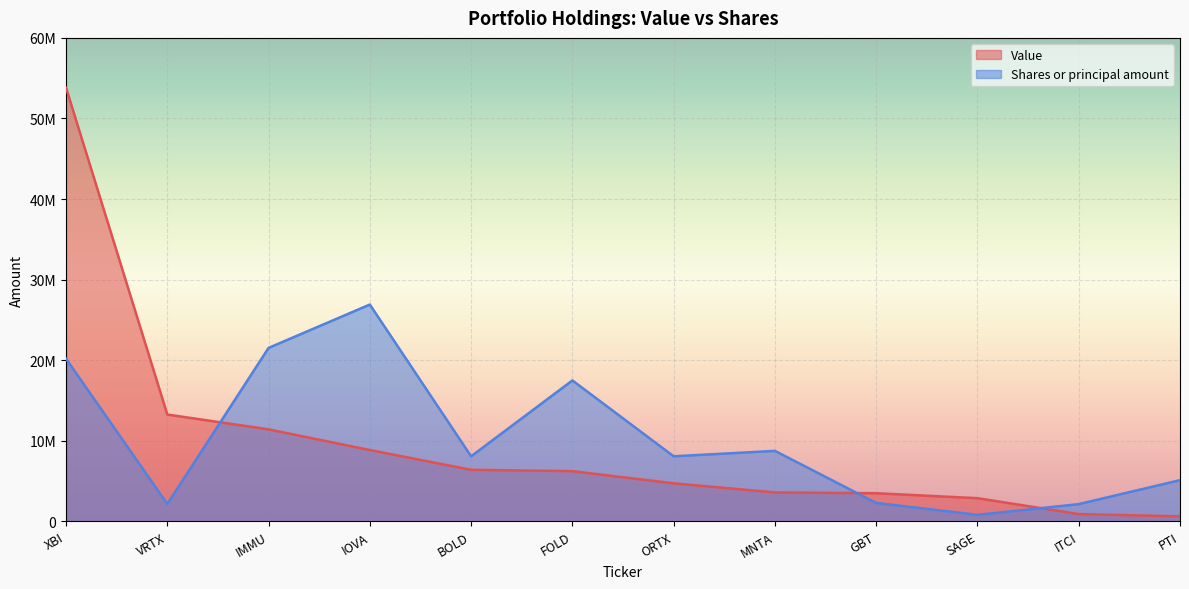

What is the average value of the Value series?

9679083.3